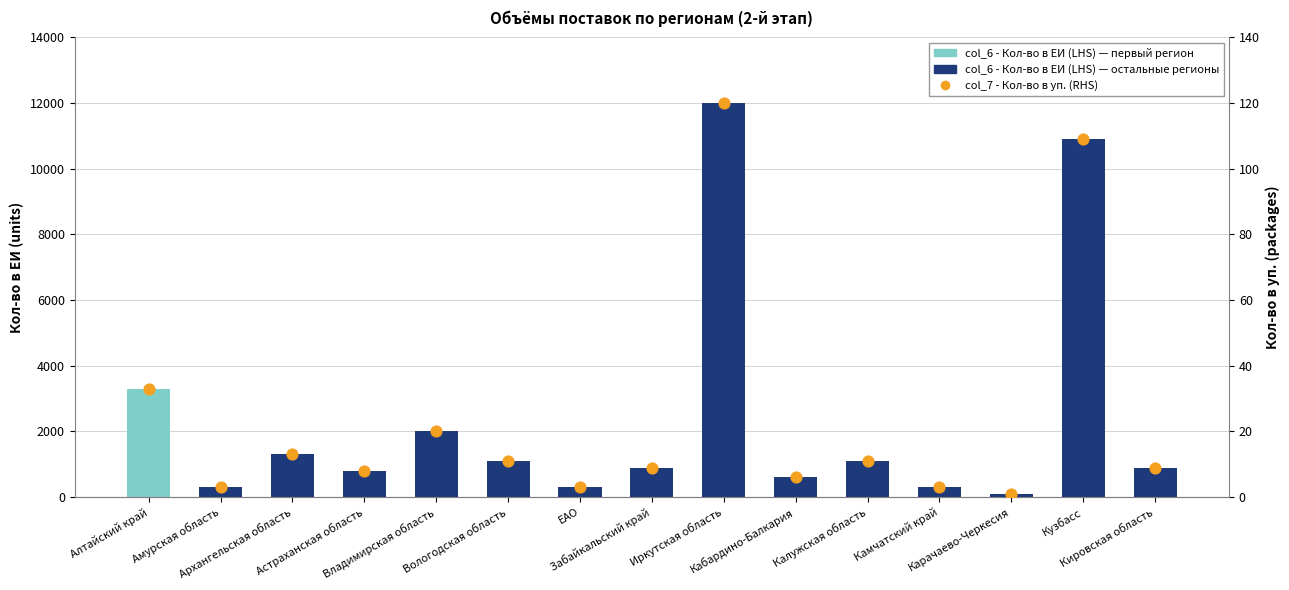

At which category is the sum across all series the highest?

Иркутская область